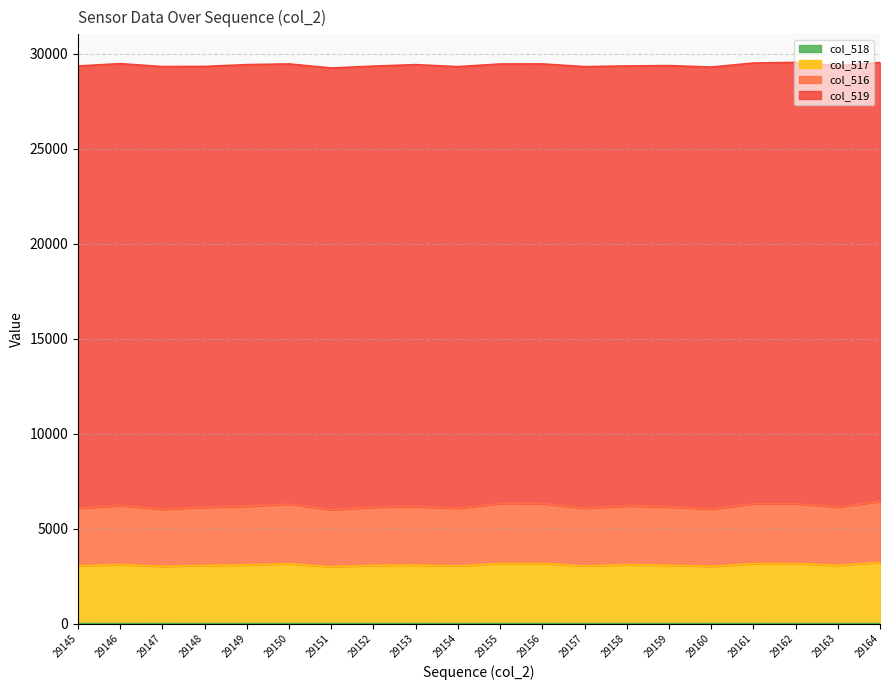

What is the minimum value for col_516?

2995